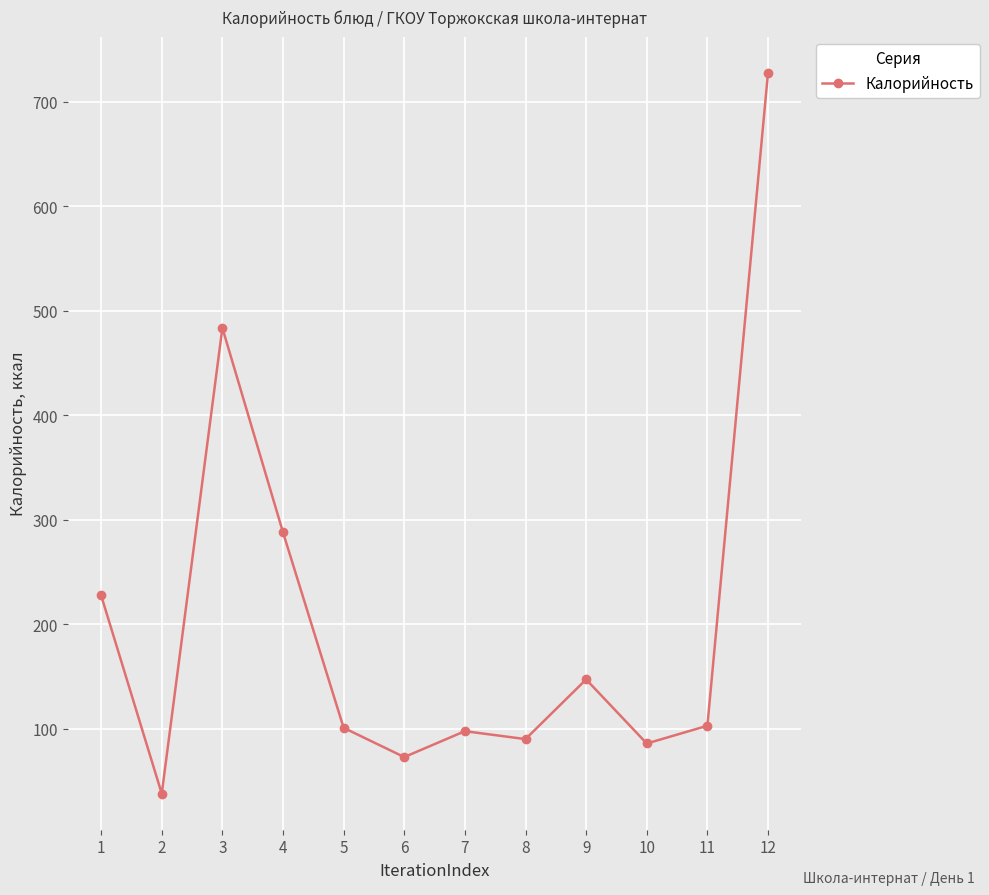

How many data points does each series have?

12